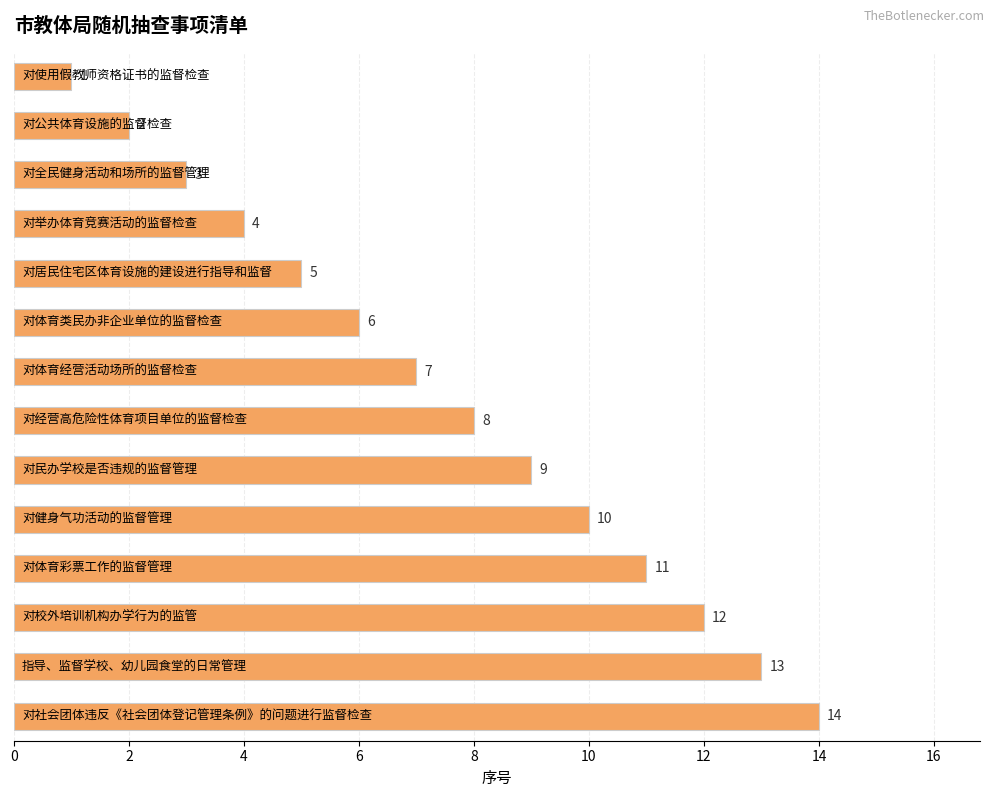

What is the difference between the second highest and minimum values?

12